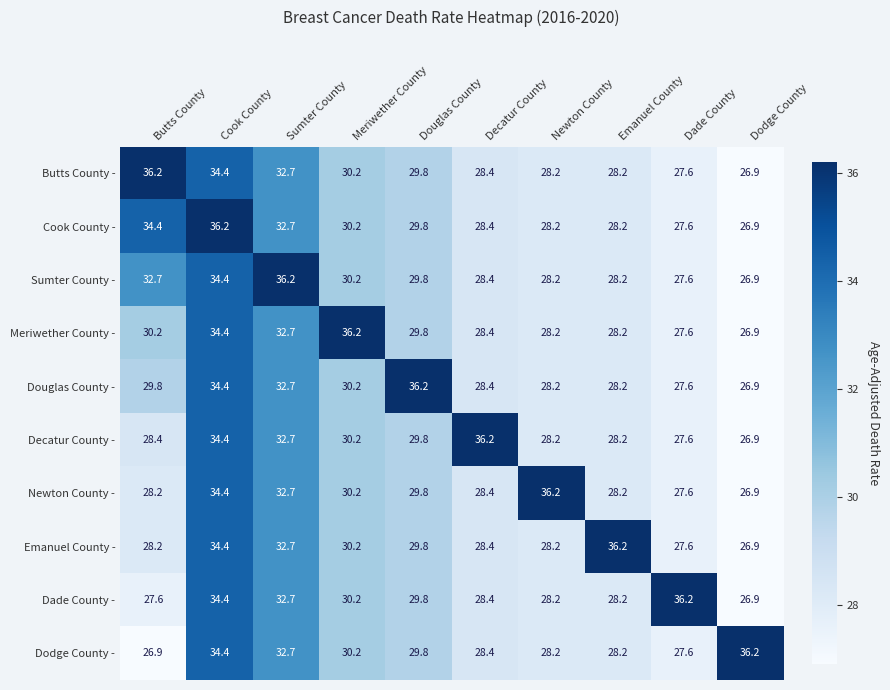

What is the sum of the Cook County - values at Douglas County and Butts County?

64.2